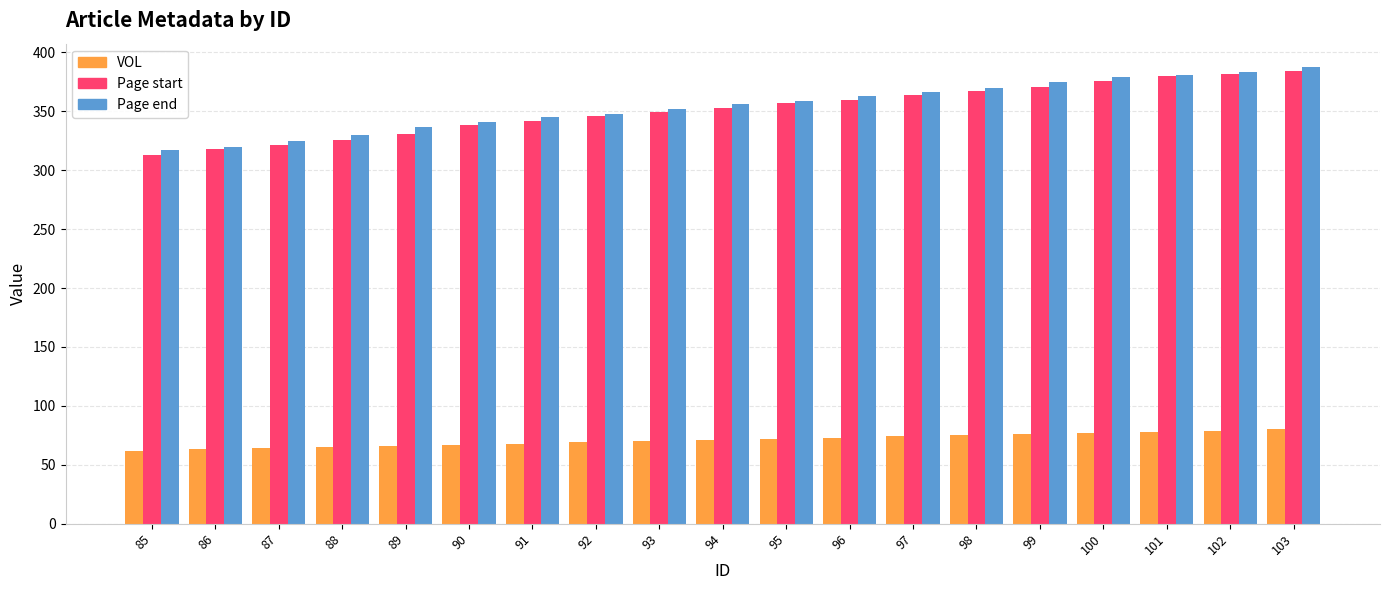

True or false: VOL has a value of 107 at 85.

False